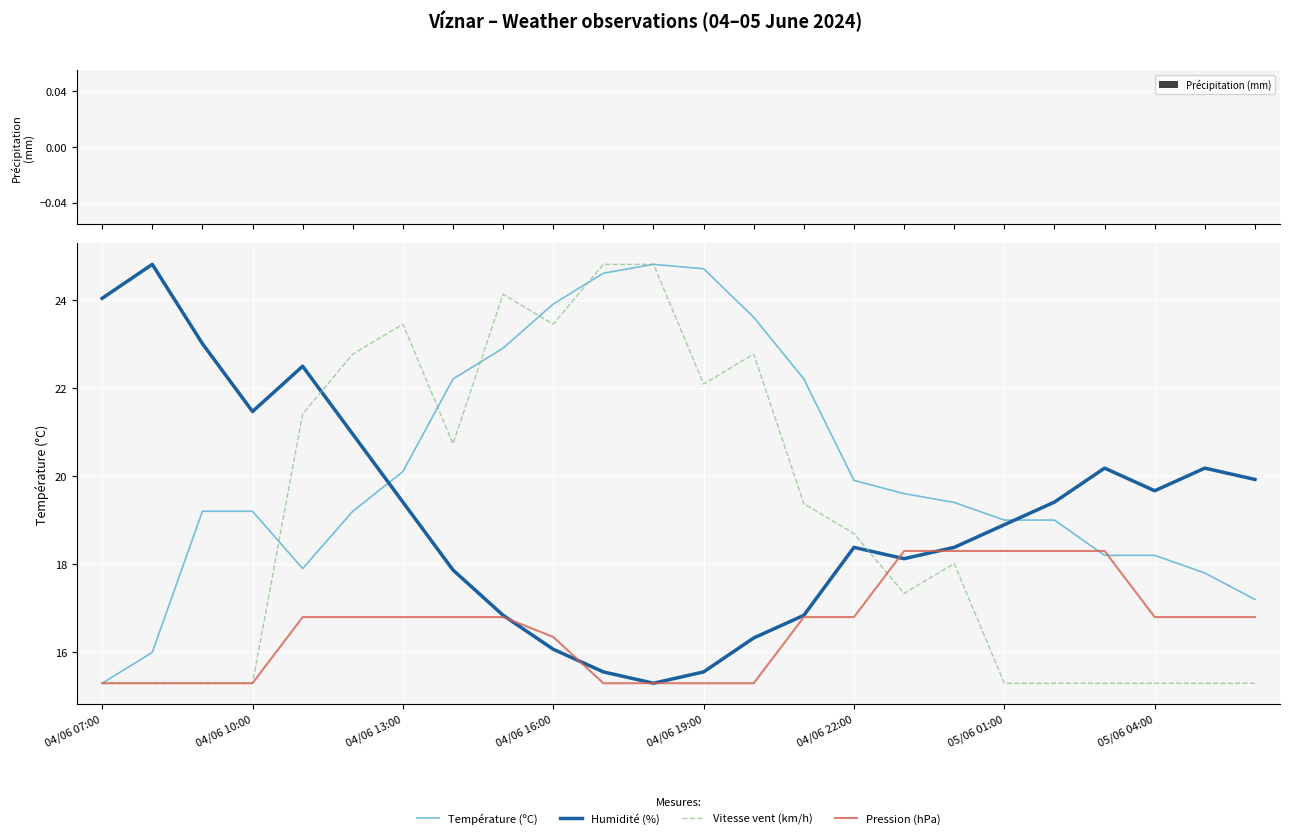

Which series has the largest total across all categories?

Température (ºC)